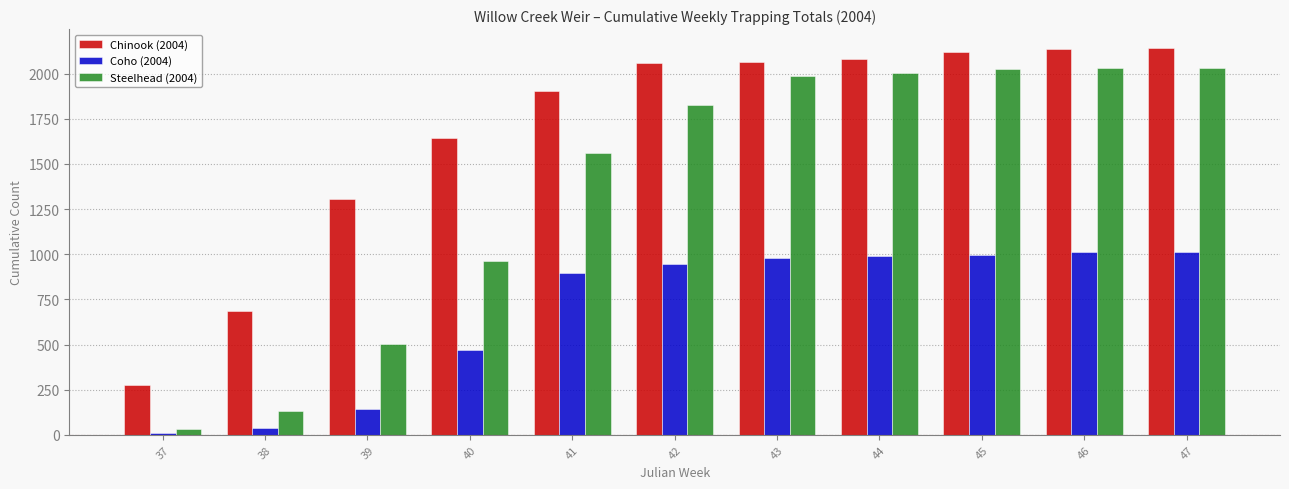

Is it true that Steelhead (2004) equals 2025 at 45?

True